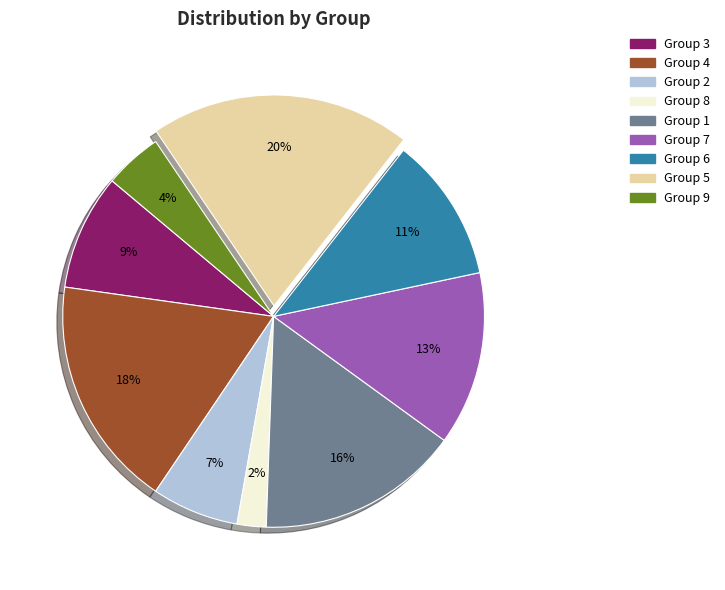

Do Group 2 and Group 9 together represent more than half of the pie?

No